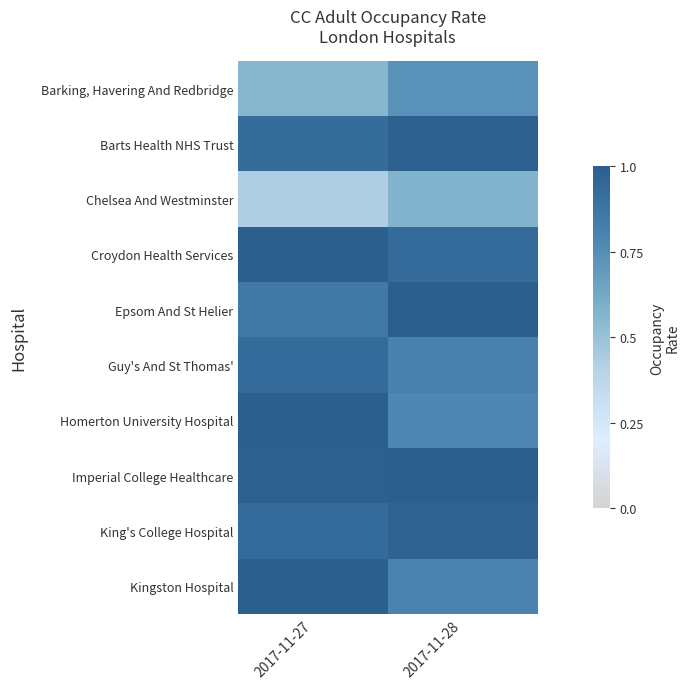

At which category is the sum across all series the highest?

2017-11-27